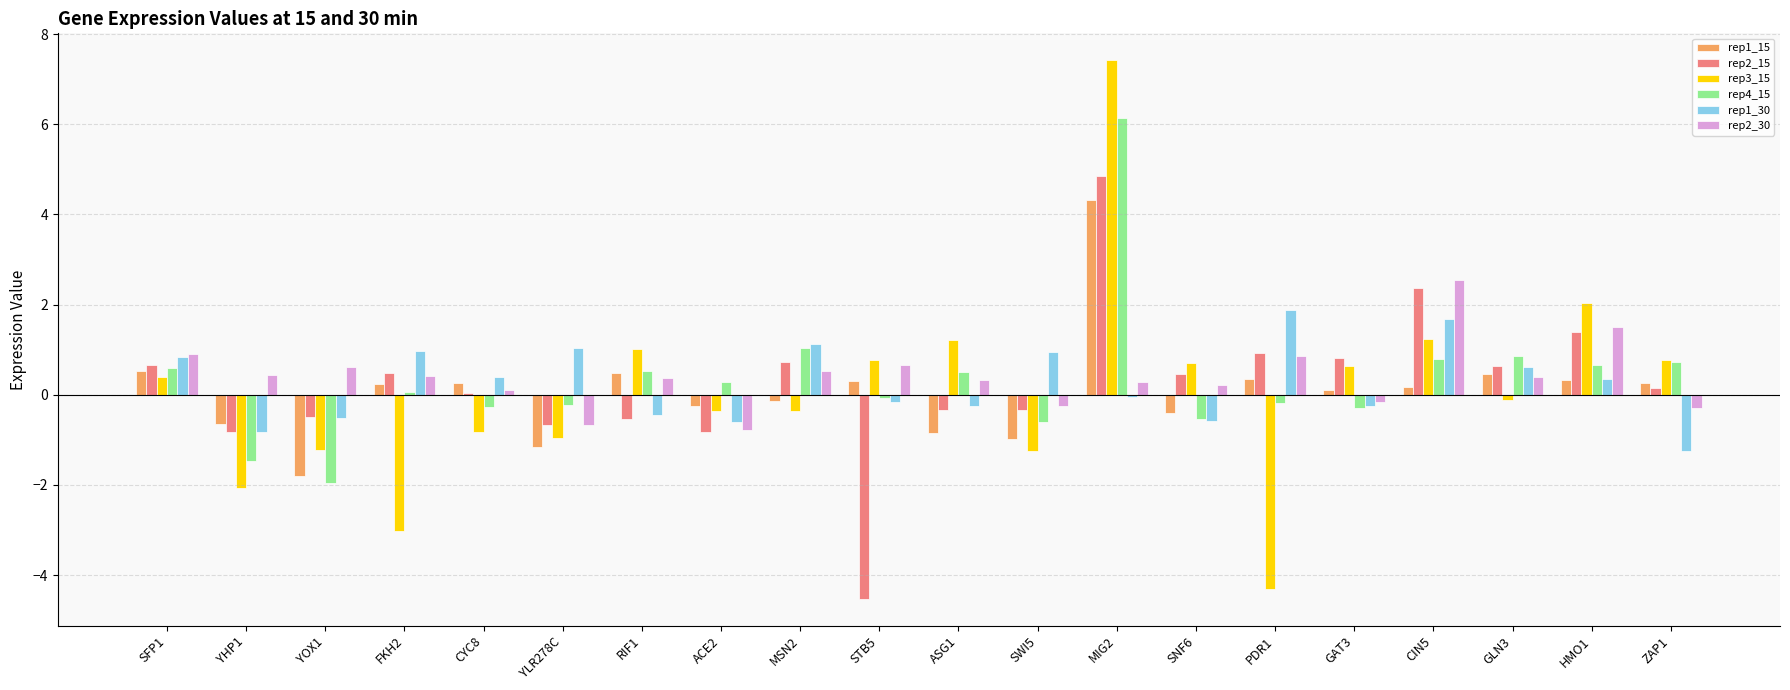

What is the sum of all rep4_15 values?

6.6